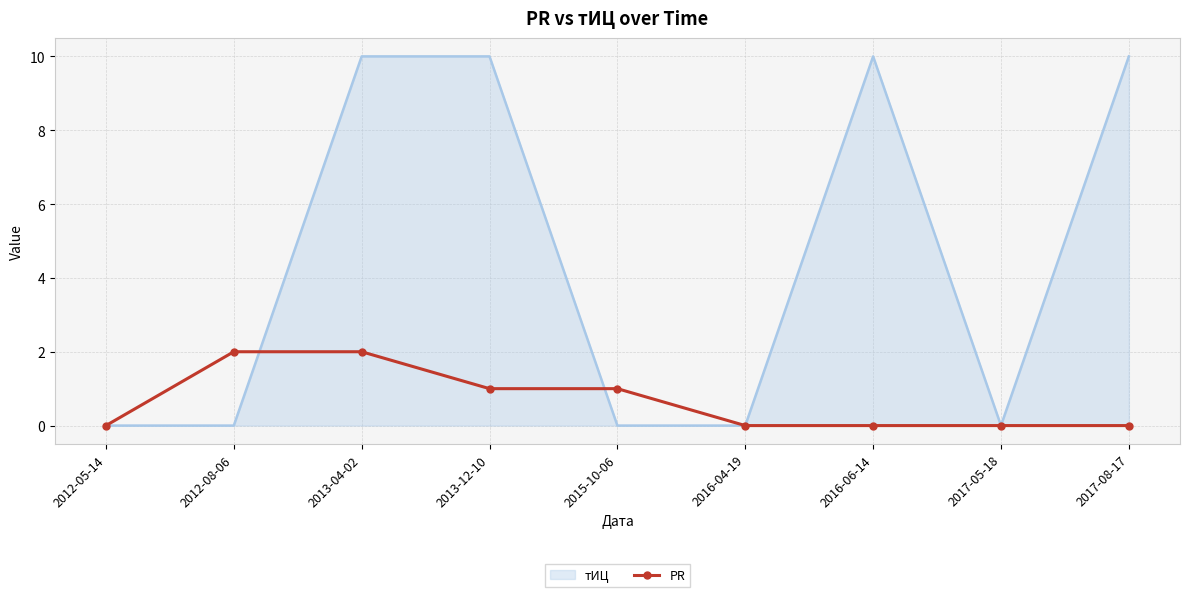

What is the maximum value shown in the chart?

10